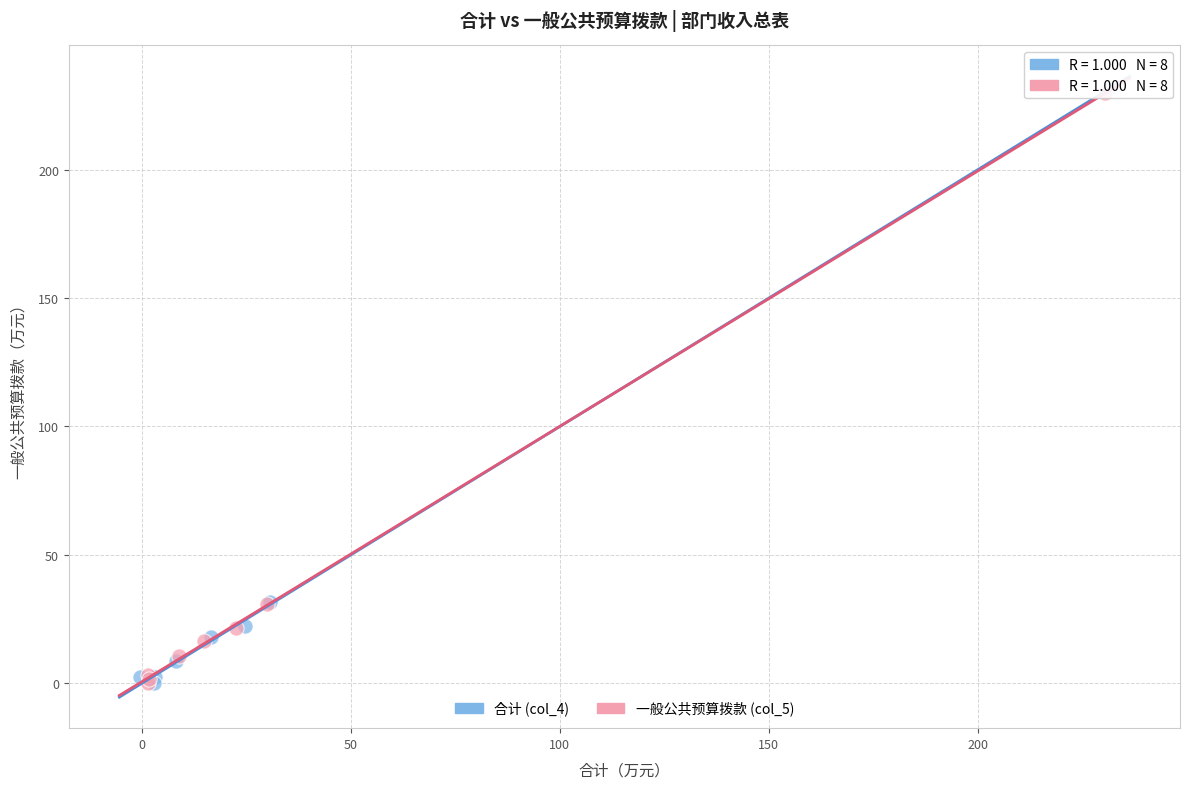

Which series has the largest Y range (max minus min)?

合计 (col_4)